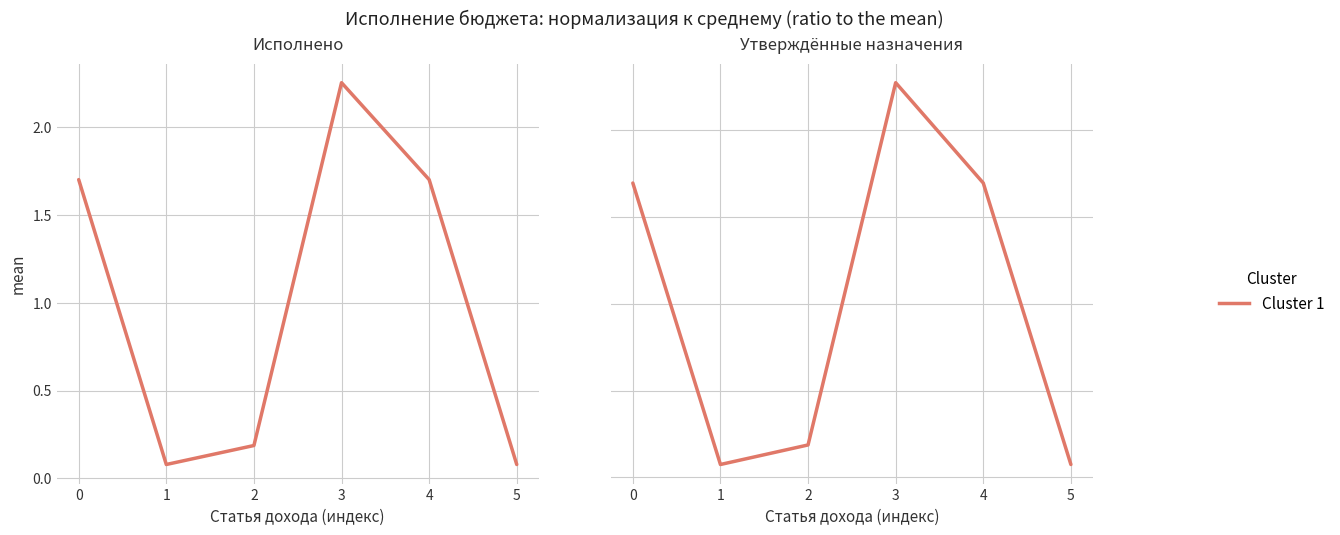

Reading left to right, list all the values displayed in this chart.

Исполнено: 1.7	0.1	0.2	2.3	1.7	0.1
Утвержденные назначения: 1.7	0.1	0.2	2.3	1.7	0.1